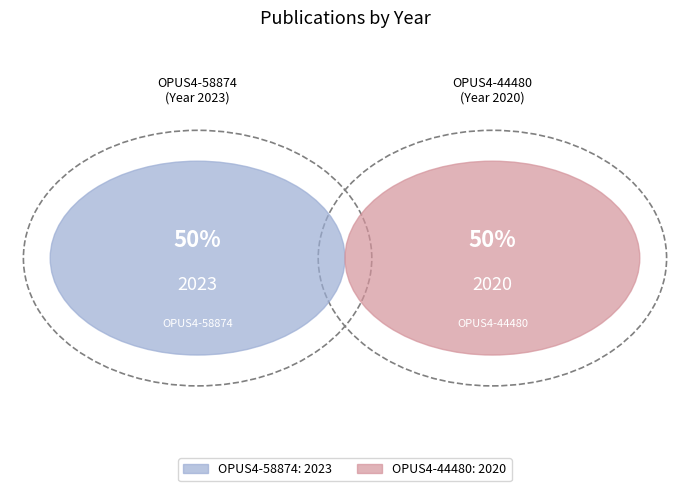

To the nearest percent, what is the average slice percentage?

50%